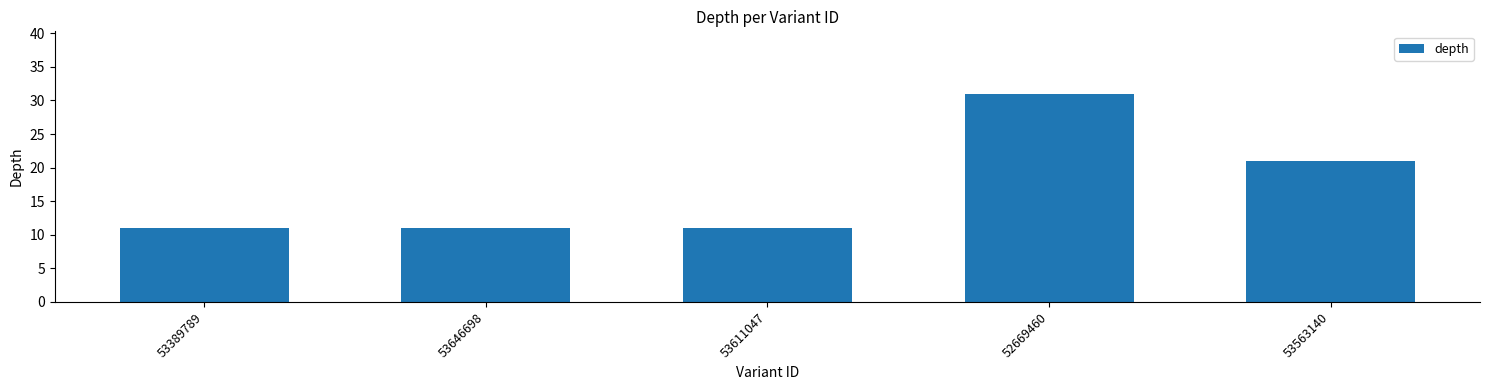

What is the change in value from 53646698 to 52669460?

+20